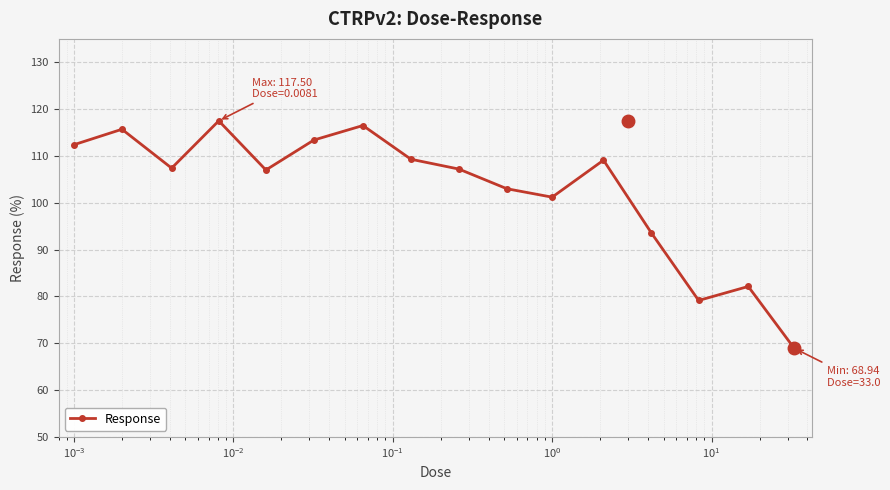

What is the smallest value displayed?

68.9